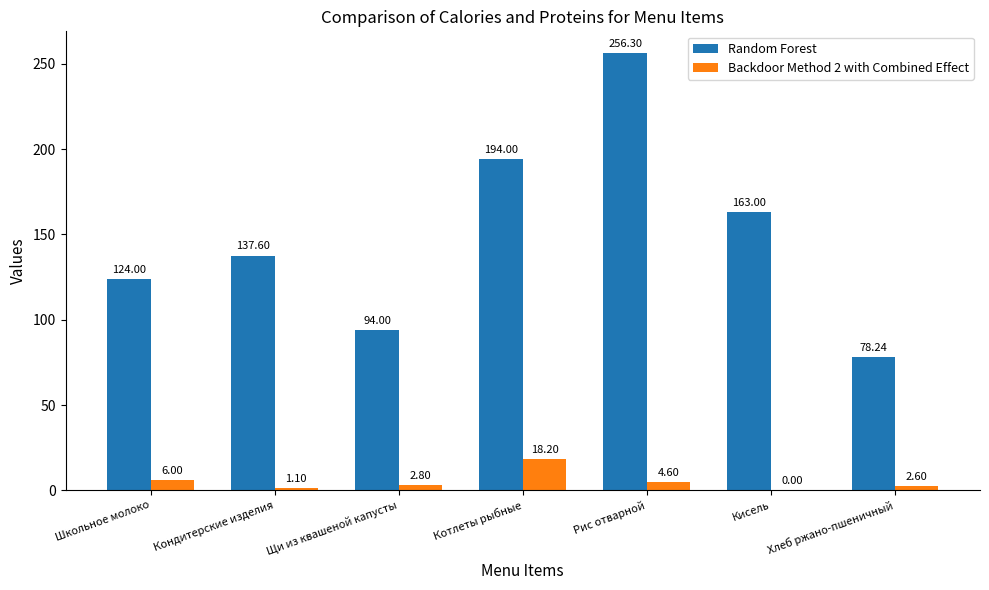

What is the sum of all Random Forest values?

1047.1